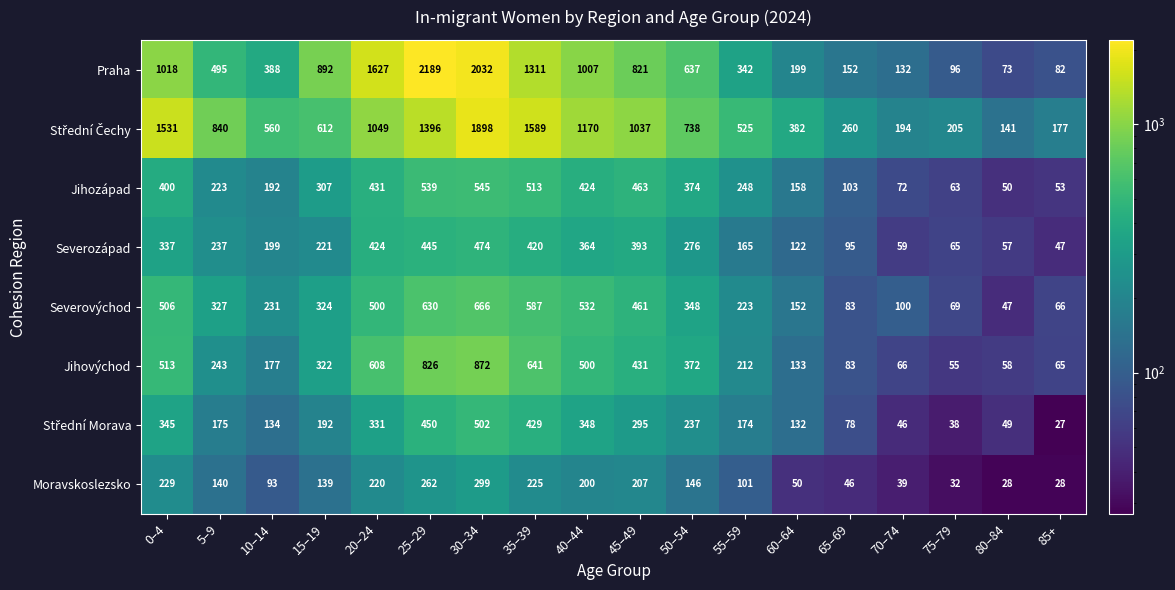

At which label is Moravskoslezsko closest to 163?

50–54